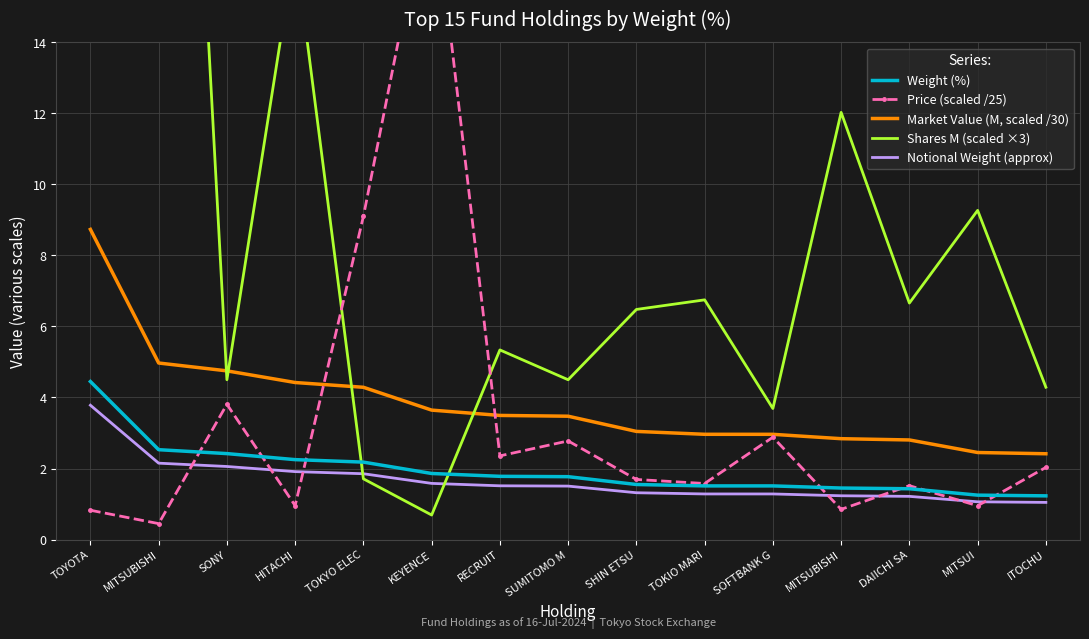

Reading right to left, what are all the values shown in this chart?

Weight (%): 1.2	1.2	1.4	1.4	1.5	1.5	1.6	1.8	1.8	1.9	2.2	2.2	2.4	2.5	4.5
Price (scaled /25): 2.0	1.0	1.5	0.8	2.9	1.6	1.7	2.8	2.4	18.7	9.1	1.0	3.8	0.4	0.8
Market Value (M, scaled /30): 2.4	2.5	2.8	2.8	3.0	3.0	3.0	3.5	3.5	3.6	4.3	4.4	4.8	5.0	8.7
Shares M (scaled ×3): 4.3	9.3	6.7	12.0	3.7	6.8	6.5	4.5	5.3	0.7	1.7	16.7	4.5	39.9	38.1
Notional Weight (approx): 1.0	1.1	1.2	1.2	1.3	1.3	1.3	1.5	1.5	1.6	1.9	1.9	2.1	2.2	3.8